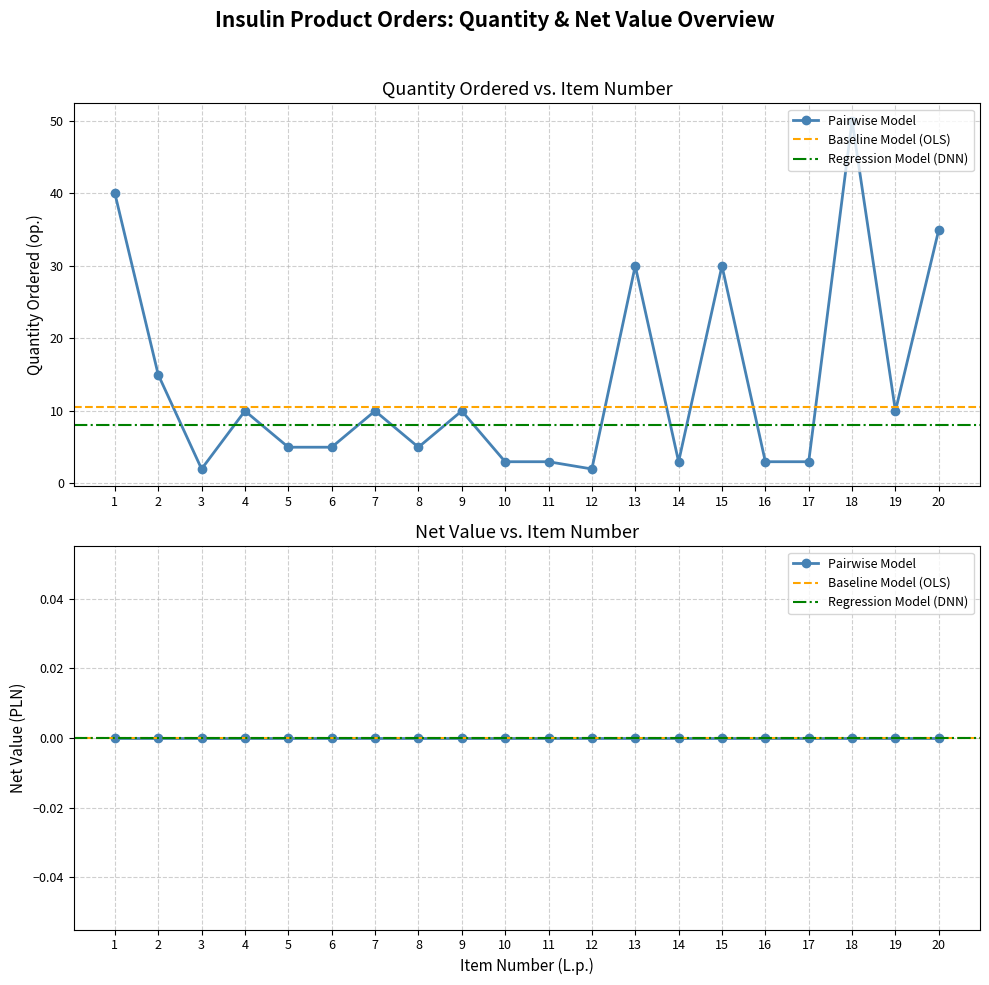

What is the average value?

14